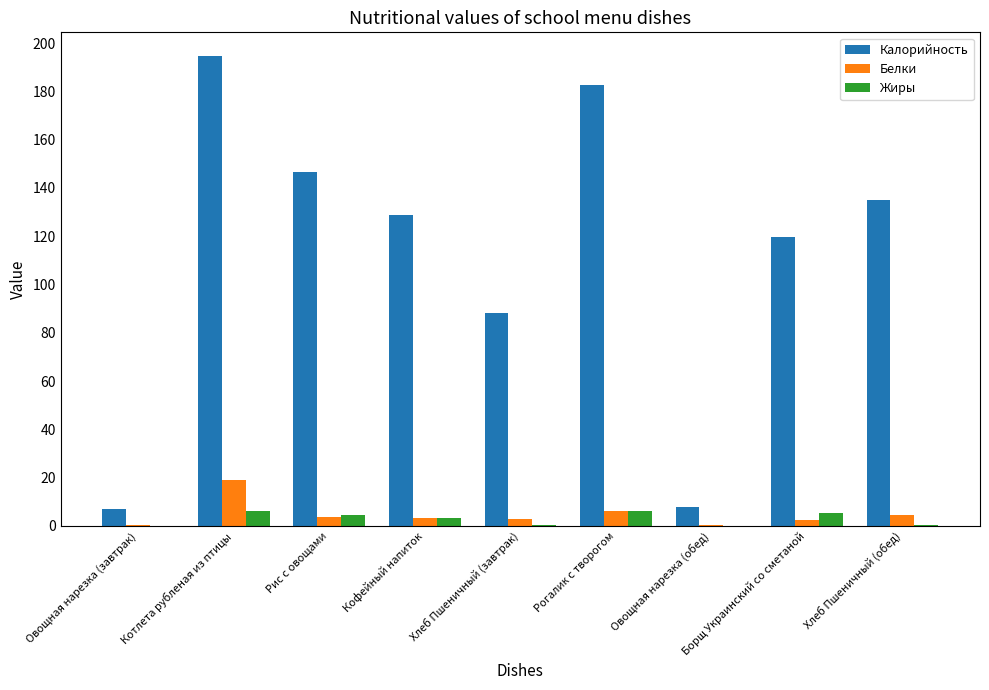

At which label is Калорийность closest to 100?

Хлеб Пшеничный (завтрак)